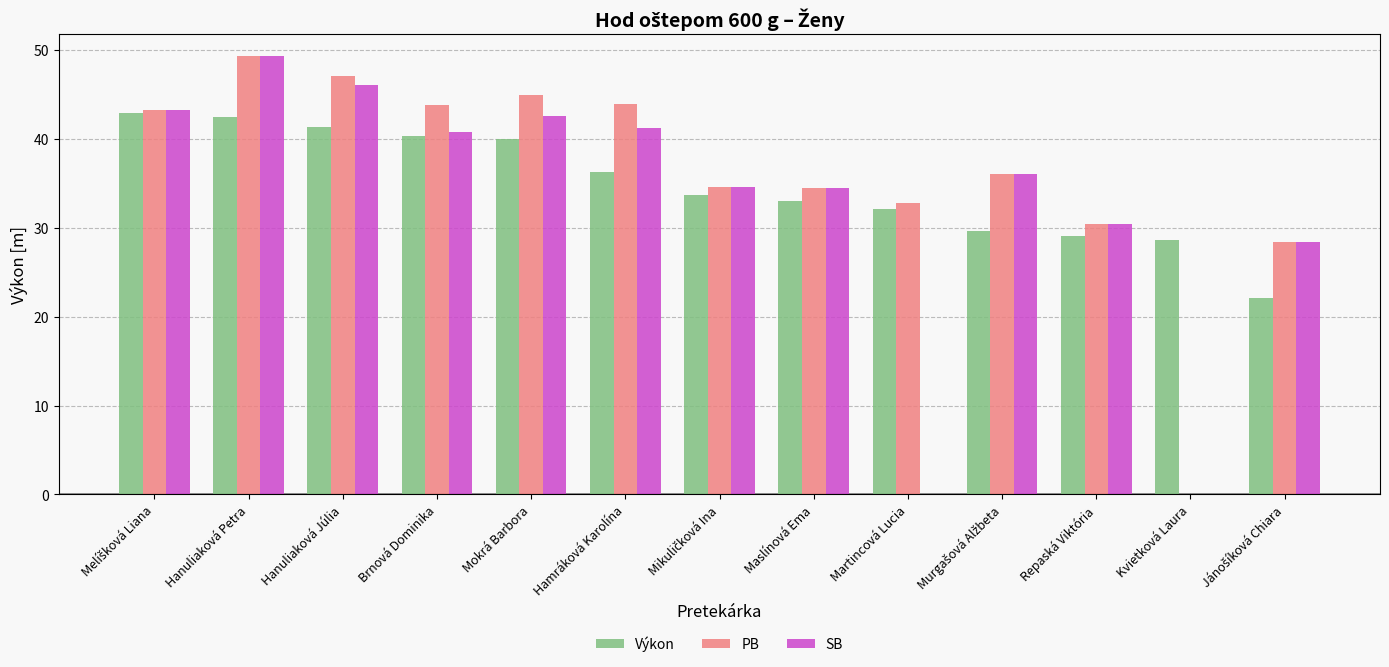

Are the bars grouped side by side (vs. stacked)?

Yes